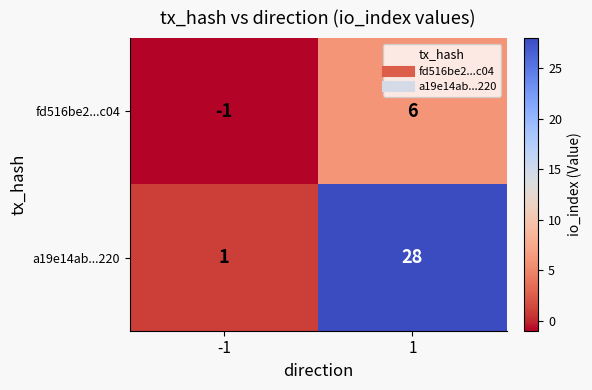

List the series in order of their overall mean, highest first.

a19e14ab...220, fd516be2...c04